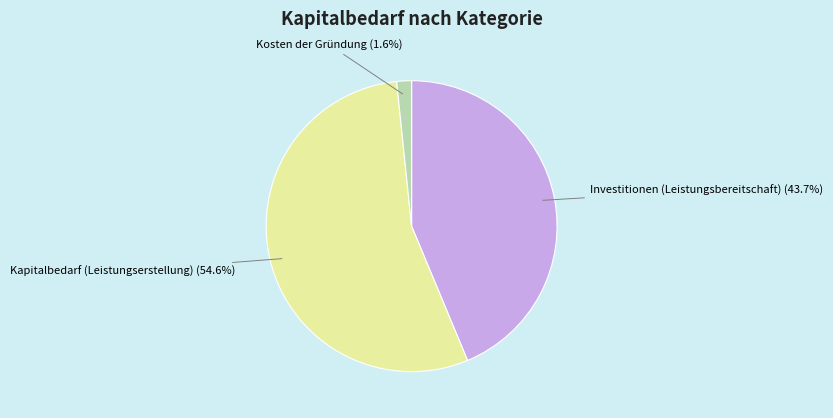

To the nearest percent, what is the difference between the largest and smallest slice percentages?

53%